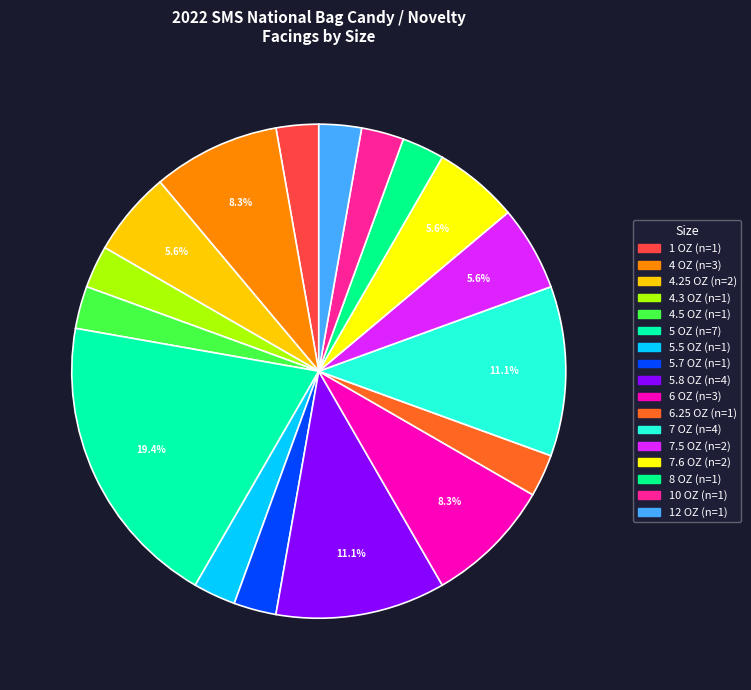

To the nearest percent, what percentage of the pie is 5.7 OZ?

3%